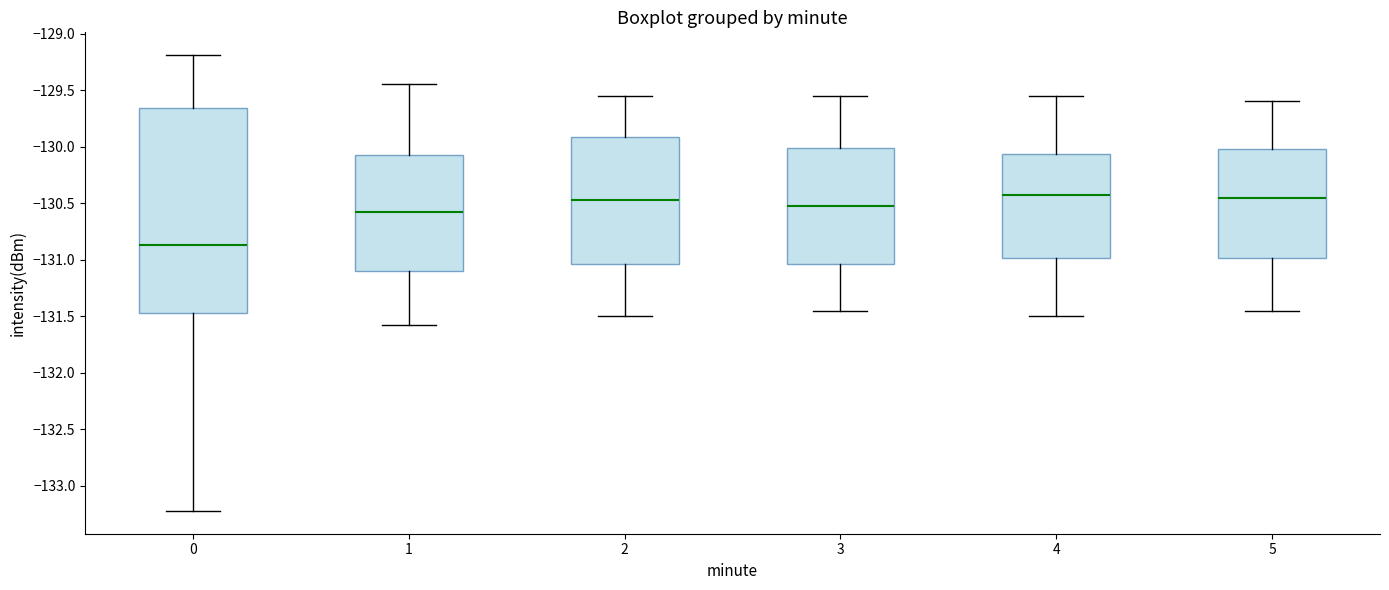

Reading left to right, transcribe this box plot: for each box, give where its median line is, the range the box spans, and where its two whiskers end, as read against the y-axis. The values are not printed on the chart, so give them approximately, as read against the axis.

0: median -130.85, box -131.45 to -129.65, whiskers -133.20 to -129.20
1: median -130.55, box -131.10 to -130.05, whiskers -131.60 to -129.45
2: median -130.45, box -131.05 to -129.90, whiskers -131.50 to -129.55
3: median -130.50, box -131.05 to -130.00, whiskers -131.45 to -129.55
4: median -130.40, box -131.00 to -130.05, whiskers -131.50 to -129.55
5: median -130.45, box -131.00 to -130.00, whiskers -131.45 to -129.60